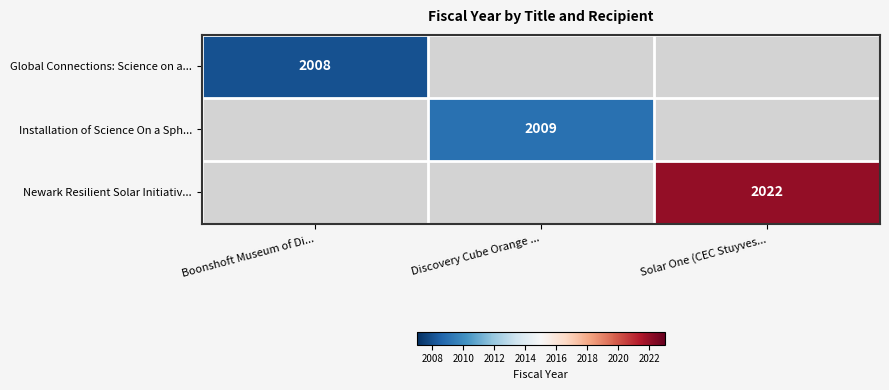

True or false: Installation of Science On a Sph... has a value of 2009 at Discovery Cube Orange ....

True